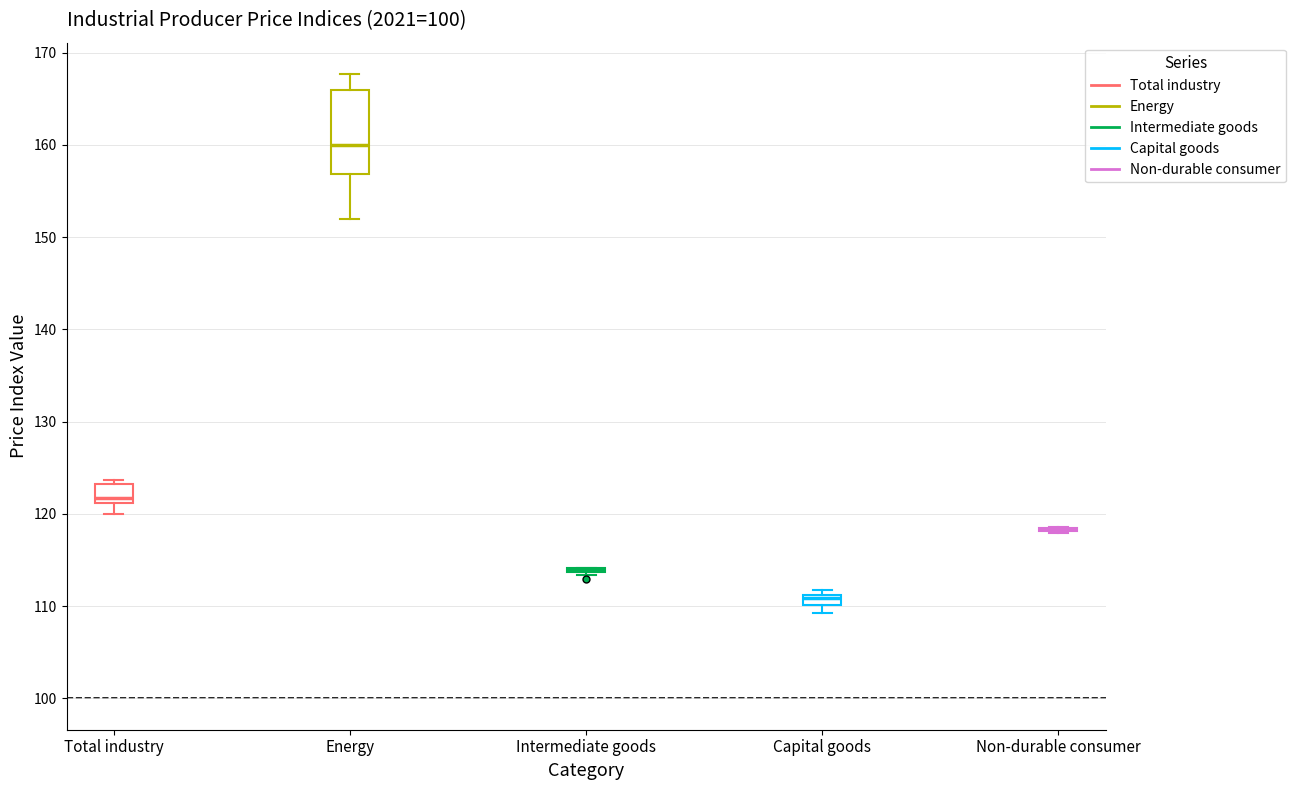

Where does the upper whisker of the box for Energy end on the y-axis? The values are not printed on the chart, so give them approximately, as read against the axis.

168